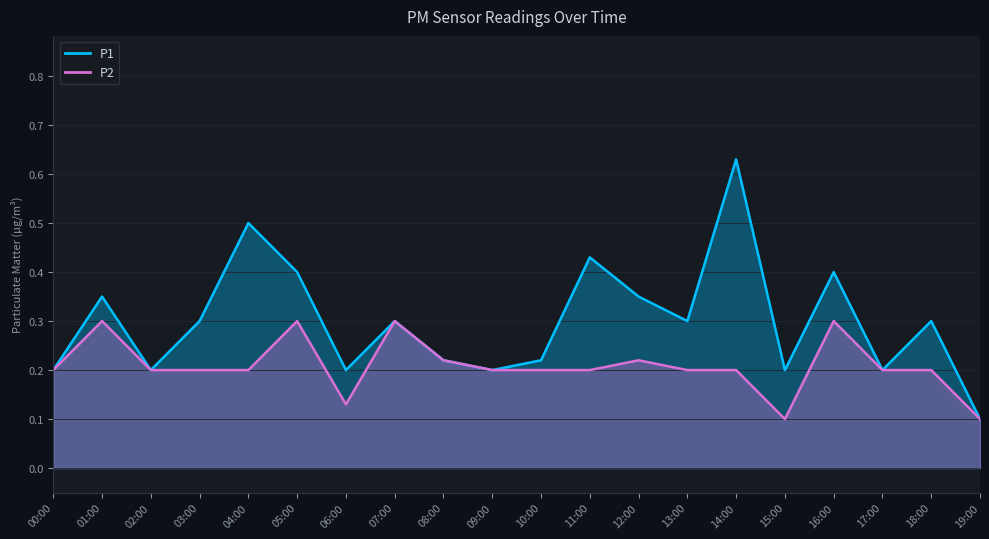

What value does the P2 series have at 03:00?

0.2